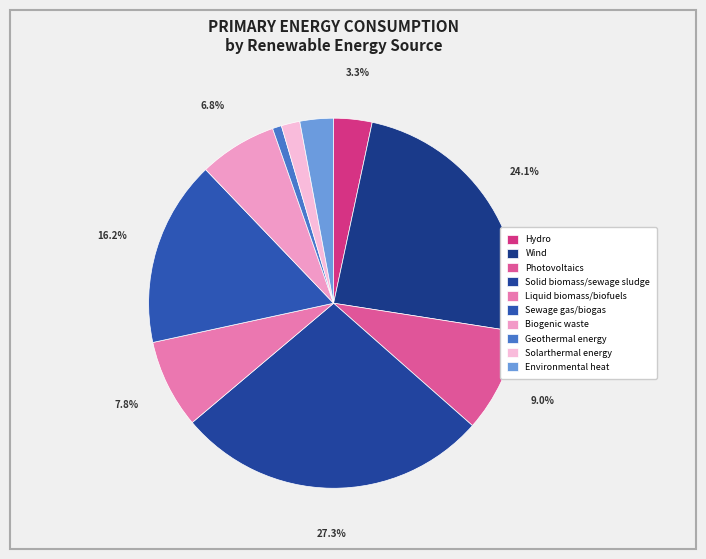

Which category has the biggest portion of the pie?

Solid biomass/sewage sludge